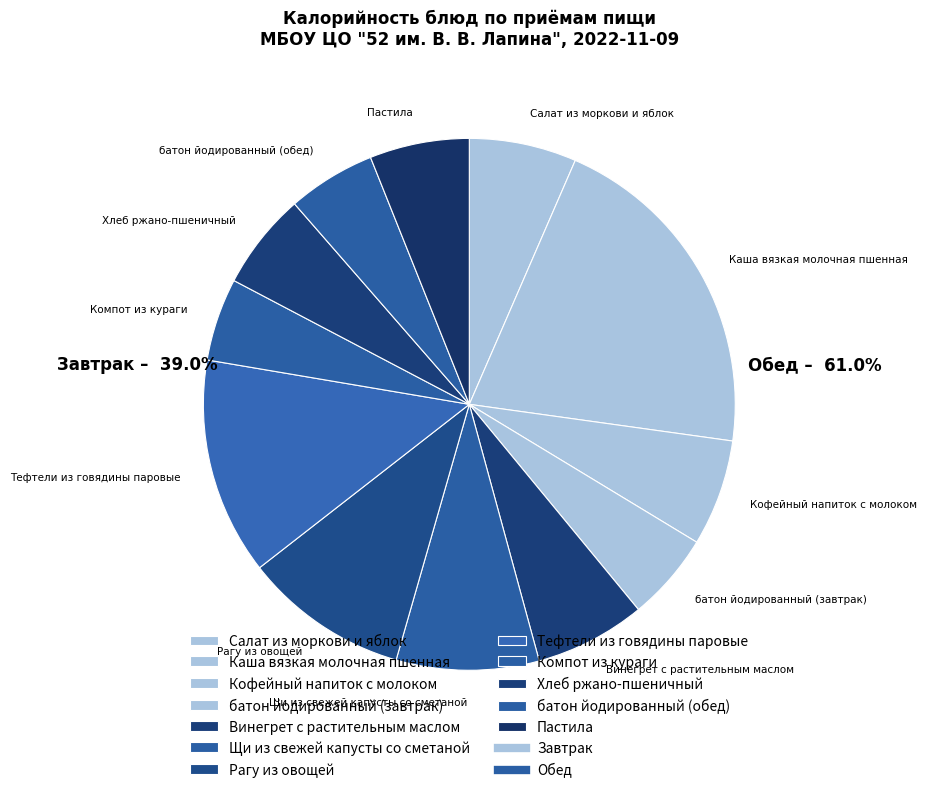

Is Компот из кураги the majority of the pie?

No